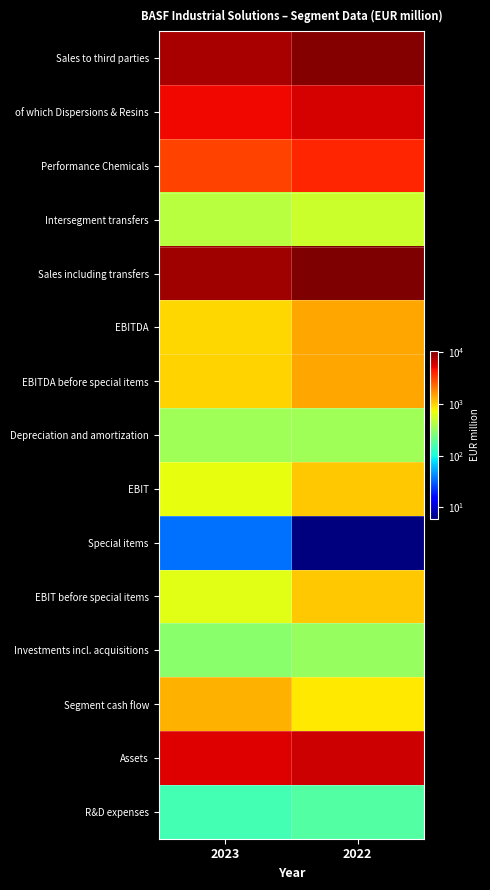

At which category is the sum across all series the highest?

2022